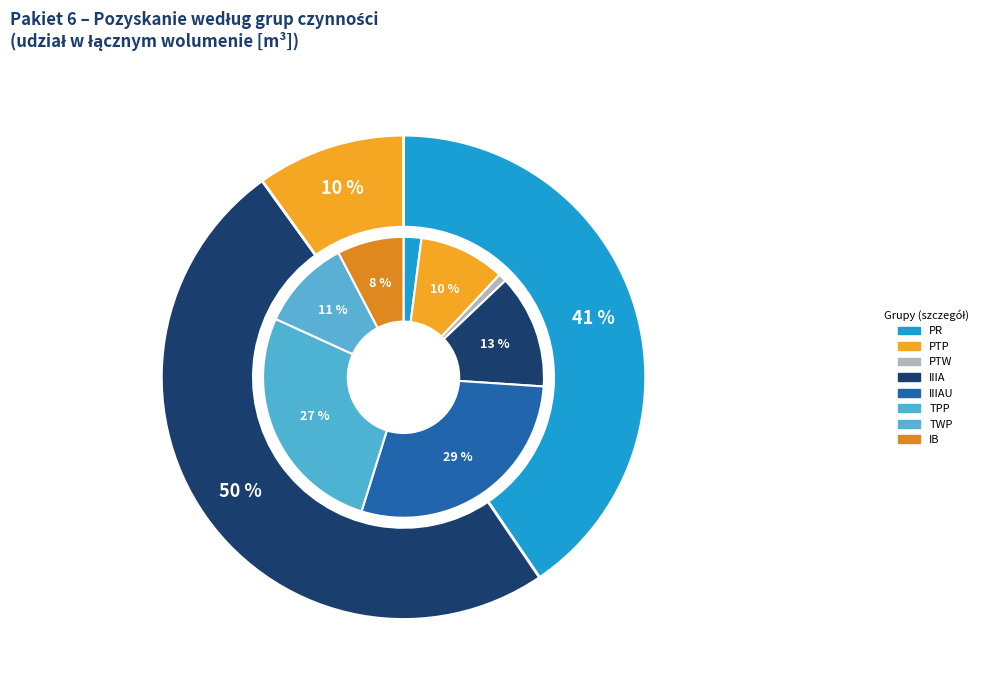

The IIIA slice represents 20% of the pie. True or false?

False